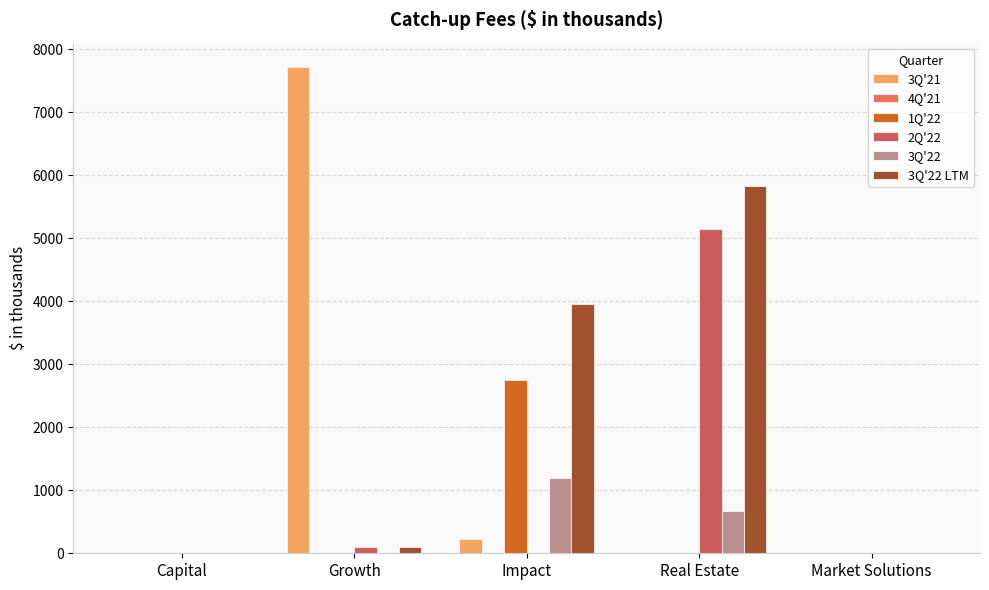

At which category does the chart reach its minimum across all series?

Capital